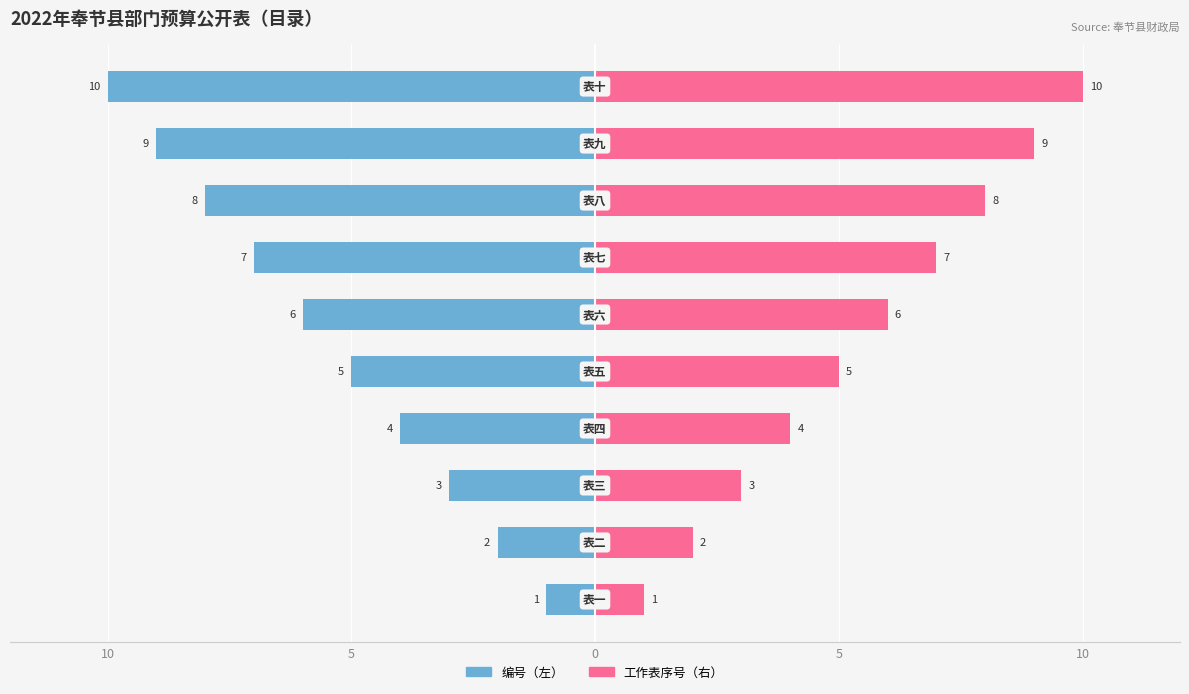

At how many categories does at least one series exceed 1?

9